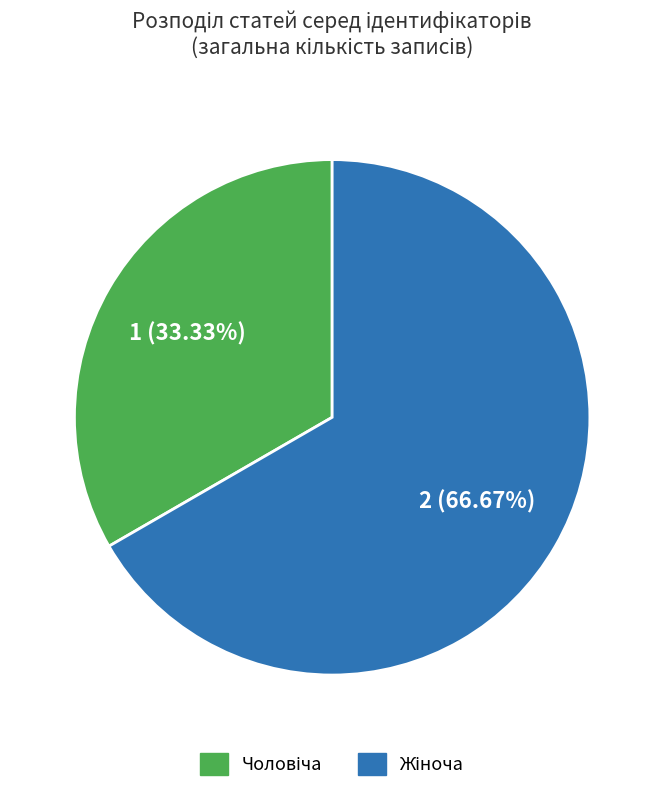

Is there a majority slice in this chart?

Yes